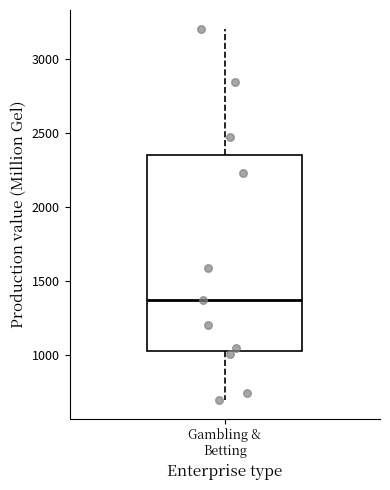

Read this box plot against the y-axis: the position of the median line, the range covered by the box, and the ends of both whiskers. The values are not printed on the chart, so give them approximately, as read against the axis.

median 1350, box 1050 to 2350, whiskers 700 to 3200